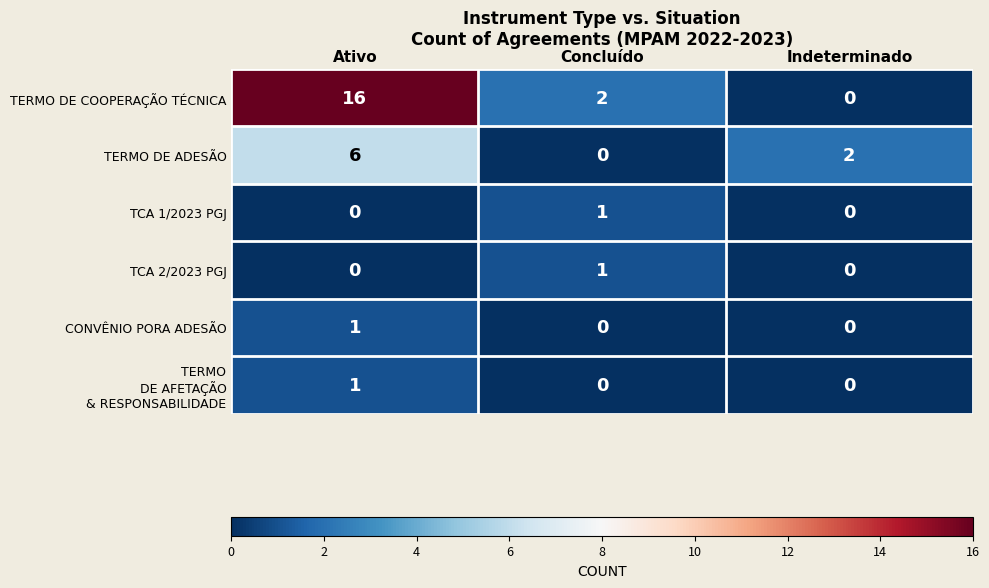

What is the total value across all series at Concluído?

4